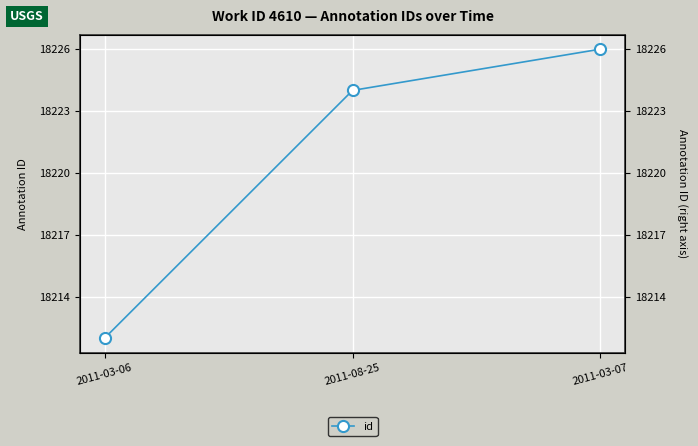

Reading left to right, transcribe all the data shown in this chart.

18212	18224	18226